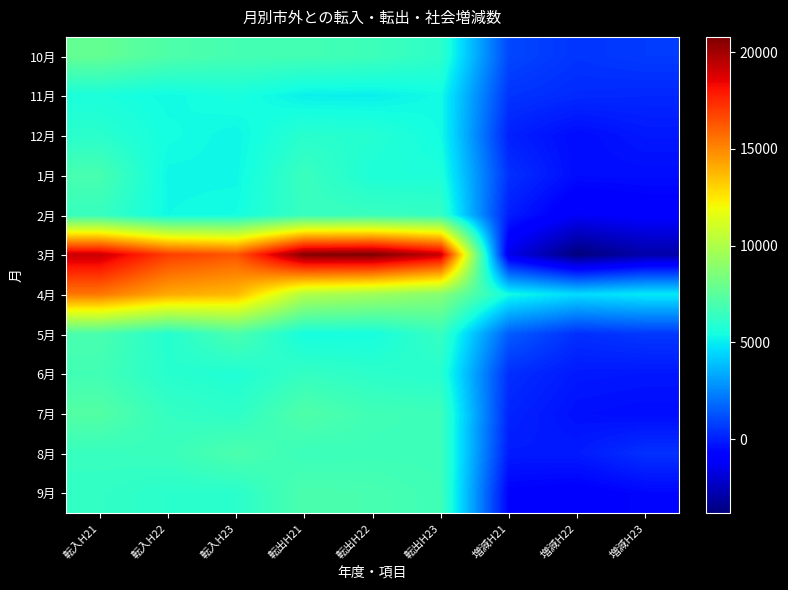

Reading right to left, list all the values displayed in this chart.

10月: 増減H23=691	増減H22=521	増減H21=989	転出H23=6154	転出H22=6613	転出H21=6800	転入H23=6845	転入H22=7134	転入H21=7789
11月: 増減H23=215	増減H22=268	増減H21=517	転出H23=5358	転出H22=5072	転出H21=5099	転入H23=5573	転入H22=5340	転入H21=5616
12月: 増減H23=-156	増減H22=-467	増減H21=36	転出H23=5381	転出H22=5917	転出H21=6011	転入H23=5225	転入H22=5450	転入H21=6047
1月: 増減H23=-429	増減H22=-446	増減H21=423	転出H23=5691	転出H22=5707	転出H21=6506	転入H23=5262	転入H22=5261	転入H21=6929
2月: 増減H23=-916	増減H22=-1173	増減H21=-25	転出H23=6329	転出H22=6479	転出H21=6451	転入H23=5413	転入H22=5306	転入H21=6426
3月: 増減H23=-2893	増減H22=-3833	増減H21=-1480	転出H23=19239	転出H22=20797	転出H21=20639	転入H23=16346	転入H22=16964	転入H21=19159
4月: 増減H23=4931	増減H22=4584	増減H21=5366	転出H23=8794	転出H22=9557	転出H21=10090	転入H23=13725	転入H22=14141	転入H21=15456
5月: 増減H23=592	増減H22=387	増減H21=1493	転出H23=6427	転出H22=5505	転出H21=5474	転入H23=7019	転入H22=5892	転入H21=6967
6月: 増減H23=-182	増減H22=-133	増減H21=379	転出H23=5965	転出H22=6117	転出H21=6355	転入H23=5783	転入H22=5984	転入H21=6734
7月: 増減H23=-456	増減H22=-346	増減H21=132	転出H23=6600	転出H22=6705	転出H21=7164	転入H23=6144	転入H22=6359	転入H21=7296
8月: 増減H23=434	増減H22=-88	増減H21=-107	転出H23=6612	転出H22=6604	転出H21=6543	転入H23=7046	転入H22=6516	転入H21=6436
9月: 増減H23=-594	増減H22=-863	増減H21=-735	転出H23=6655	転出H22=6926	転出H21=7016	転入H23=6061	転入H22=6063	転入H21=6281